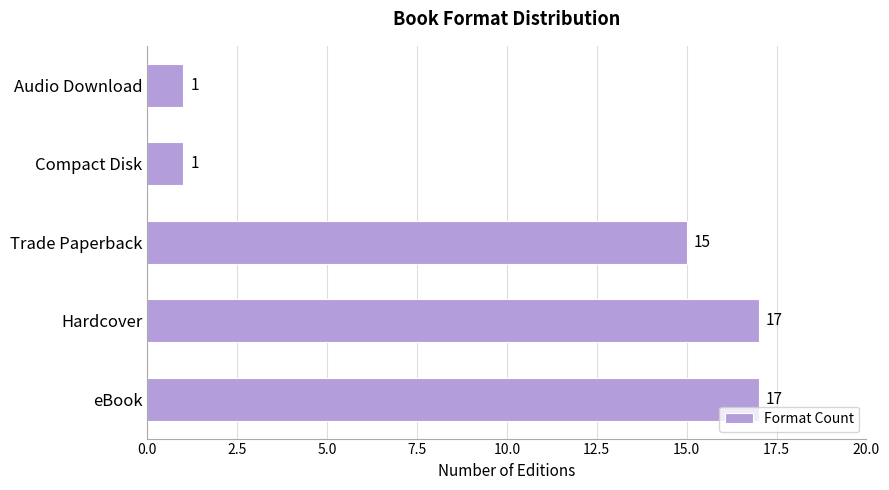

What is the approximate value at Trade Paperback, to the nearest 5?

15